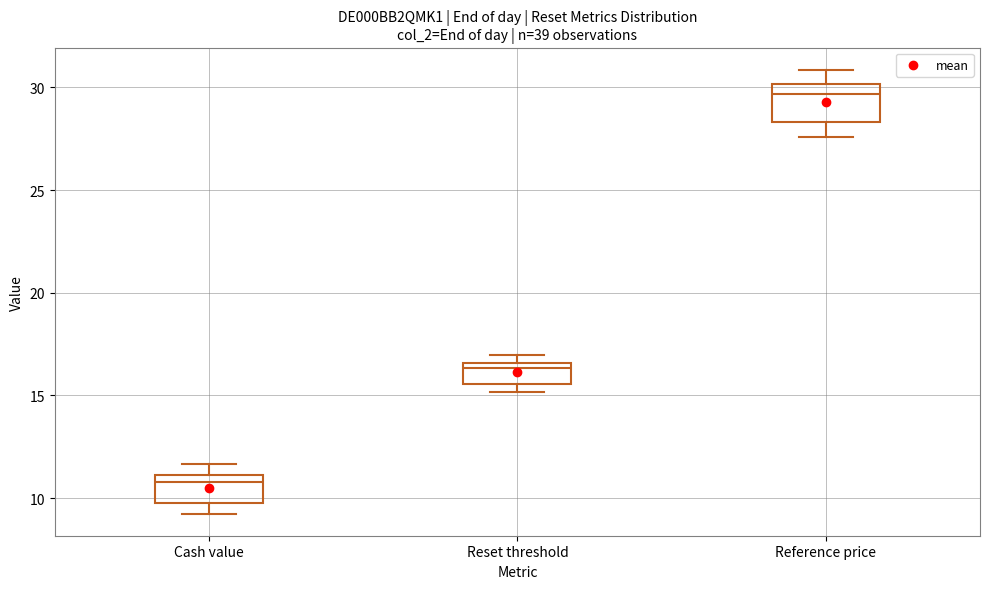

Which box has the lowest median line?

Cash value